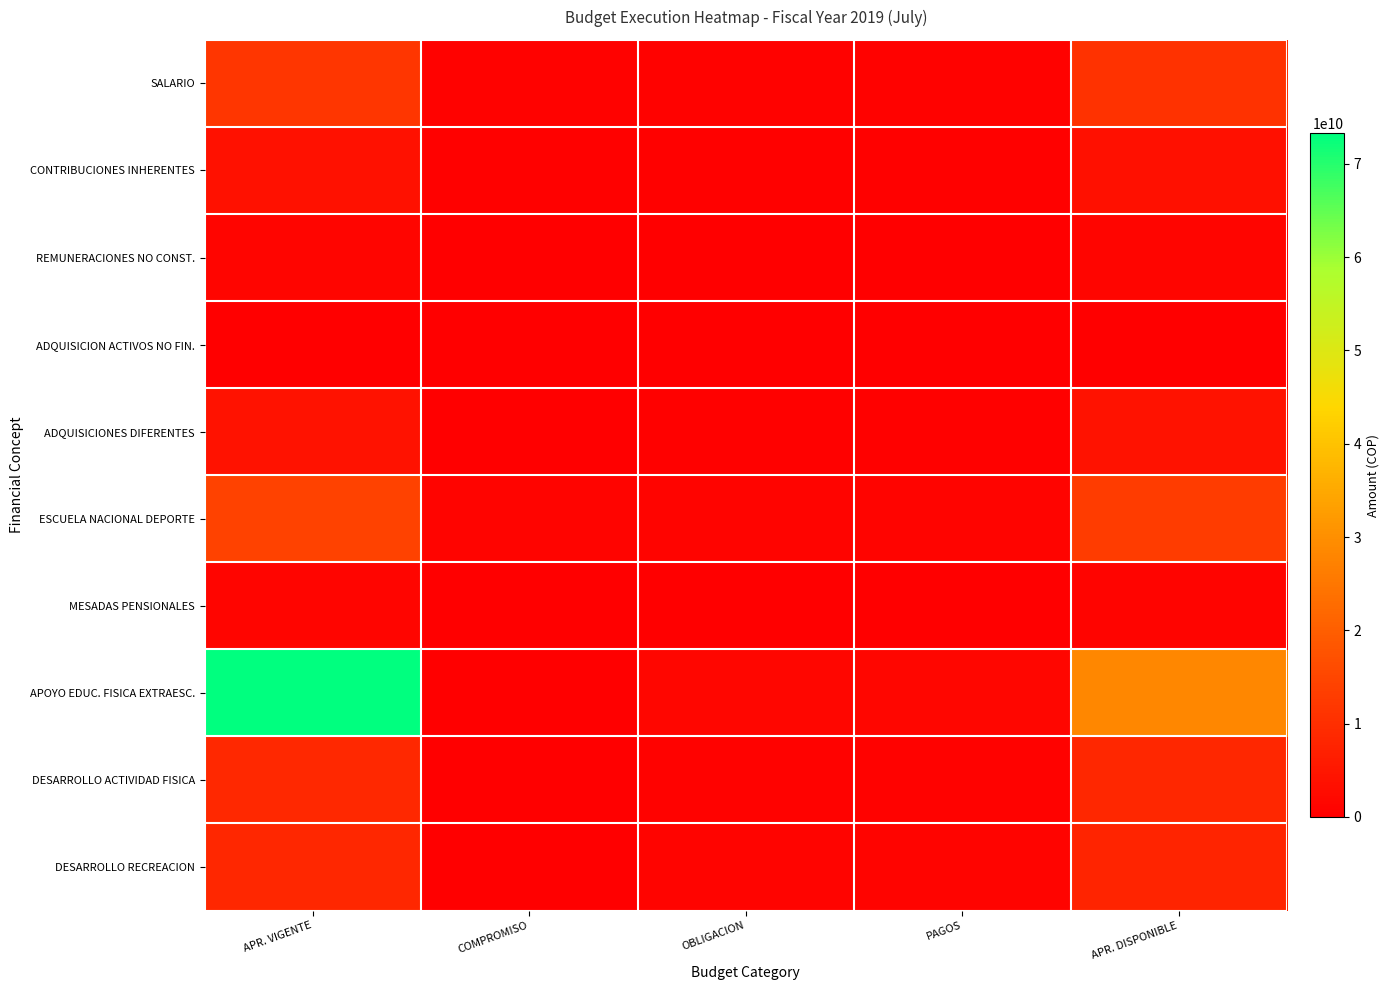

Reading left to right, extract all data points from this chart.

SALARIO: APR. VIGENTE=11589000000	COMPROMISO=780312220	OBLIGACION=782345043	PAGOS=782345043	APR. DISPONIBLE=10808687780
CONTRIBUCIONES INHERENTES: APR. VIGENTE=3935000000	COMPROMISO=470773133	OBLIGACION=485913230	PAGOS=485913230	APR. DISPONIBLE=3464226867
REMUNERACIONES NO CONST.: APR. VIGENTE=1337000000	COMPROMISO=76903391	OBLIGACION=80305628	PAGOS=135713431	APR. DISPONIBLE=1260096609
ADQUISICION ACTIVOS NO FIN.: APR. VIGENTE=10000000	COMPROMISO=0	OBLIGACION=2031101	PAGOS=2031101	APR. DISPONIBLE=10000000
ADQUISICIONES DIFERENTES: APR. VIGENTE=4202371065	COMPROMISO=272740720	OBLIGACION=314468899	PAGOS=314995455	APR. DISPONIBLE=4237552273
ESCUELA NACIONAL DEPORTE: APR. VIGENTE=14085000000	COMPROMISO=1078831806	OBLIGACION=1078831806	PAGOS=1078831806	APR. DISPONIBLE=13006168194
MESADAS PENSIONALES: APR. VIGENTE=1153000000	COMPROMISO=61787192	OBLIGACION=88366711	PAGOS=88366711	APR. DISPONIBLE=1091212808
APOYO EDUC. FISICA EXTRAESC.: APR. VIGENTE=73269266052	COMPROMISO=16864603	OBLIGACION=1607196288	PAGOS=1607196288	APR. DISPONIBLE=28373429140
DESARROLLO ACTIVIDAD FISICA: APR. VIGENTE=8750000000	COMPROMISO=19598872	OBLIGACION=611719396	PAGOS=611719396	APR. DISPONIBLE=8566973128
DESARROLLO RECREACION: APR. VIGENTE=8403000000	COMPROMISO=82208432	OBLIGACION=1075696808	PAGOS=1102853305	APR. DISPONIBLE=7775791568